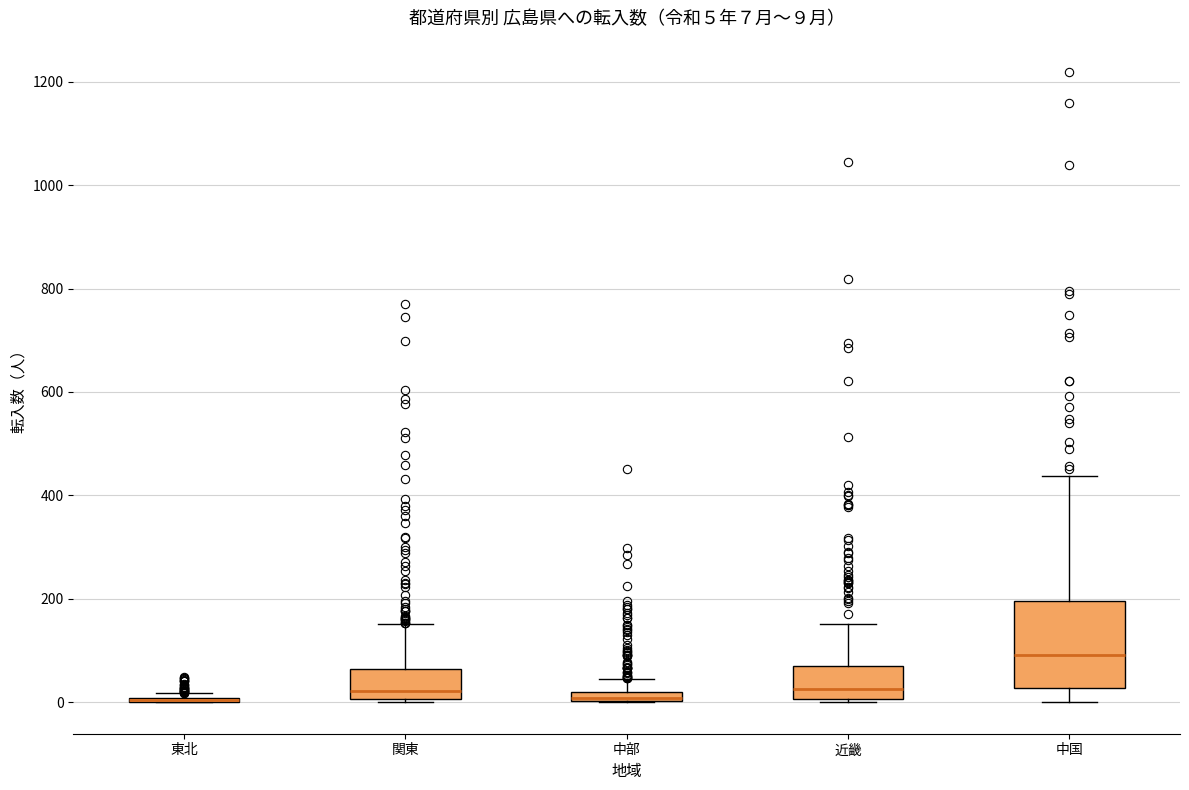

Comparing the boxes themselves (not the whiskers), which one is the tallest?

中国